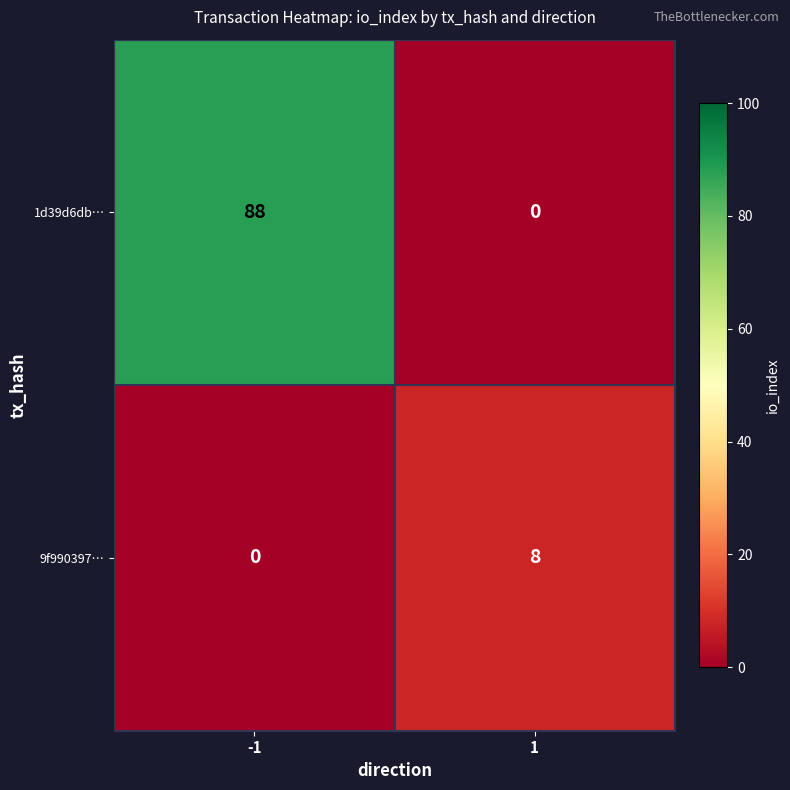

True or false: 9f990397… has a value of 8 at 1.

True